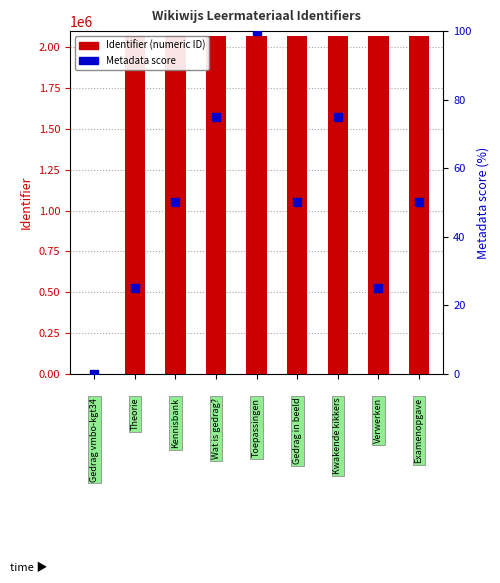

At which category is the sum across all series the highest?

4